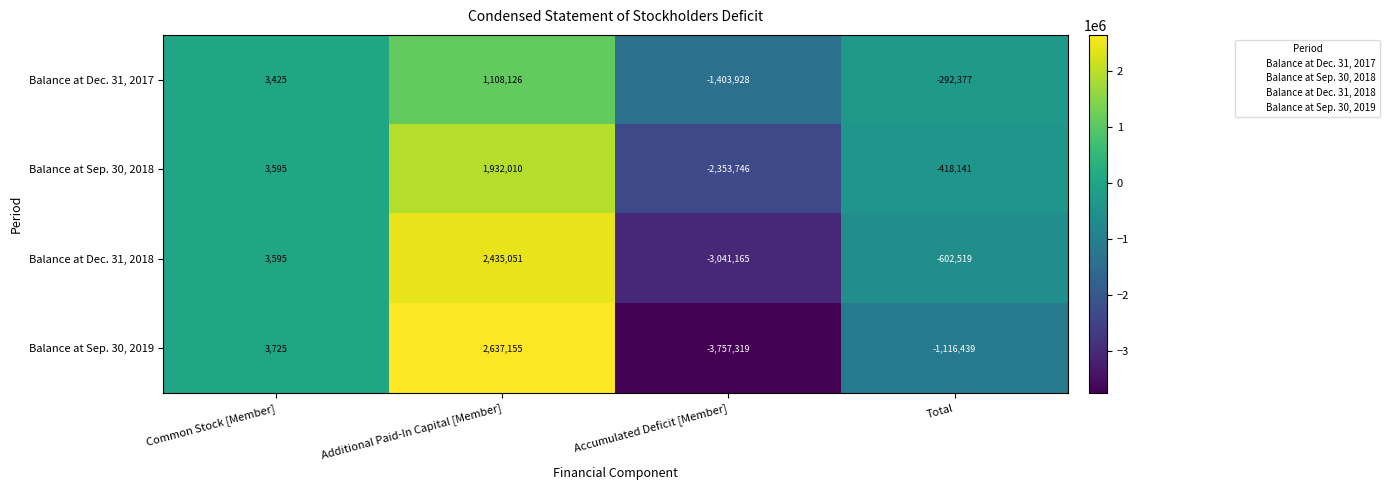

Rank the series by their maximum value, from highest to lowest.

Balance at Sep. 30, 2019, Balance at Dec. 31, 2018, Balance at Sep. 30, 2018, Balance at Dec. 31, 2017